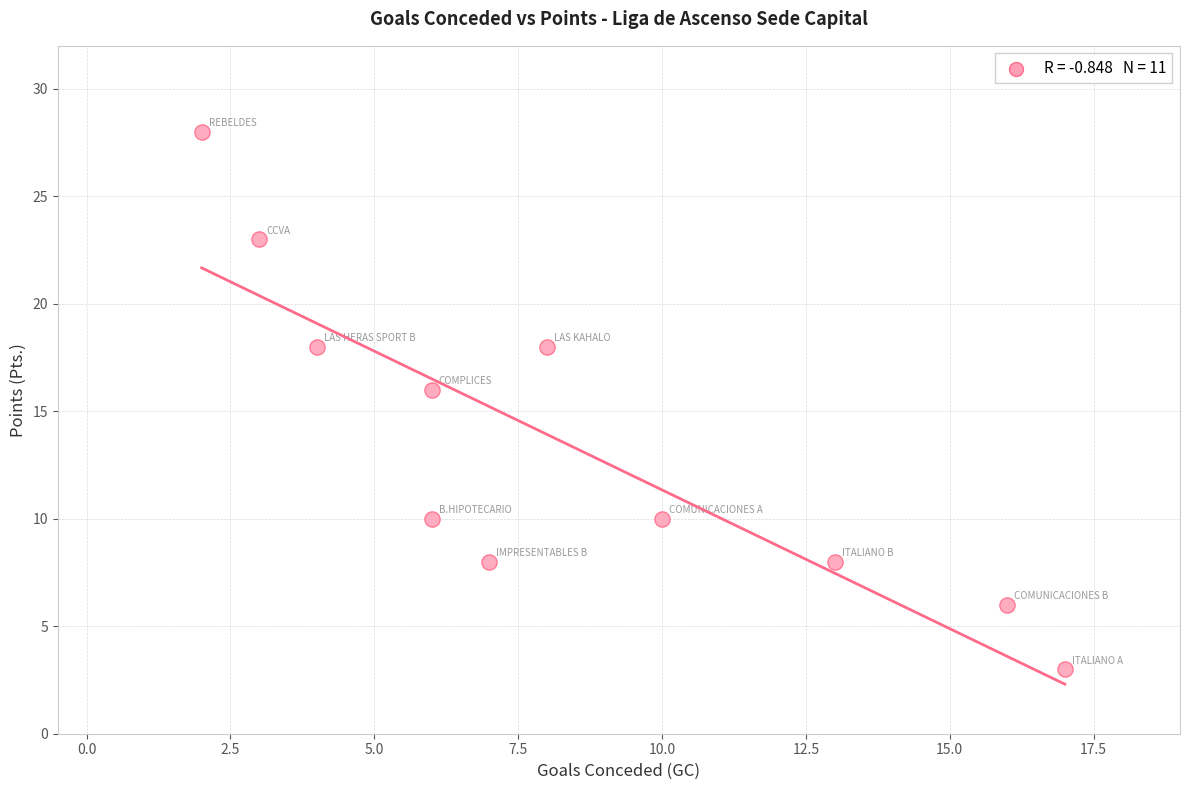

What is the range of Y values (max minus min)?

25